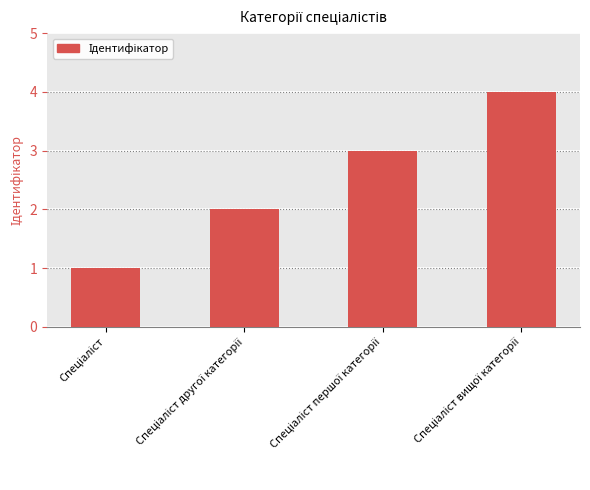

What is the difference between the maximum and minimum values?

3